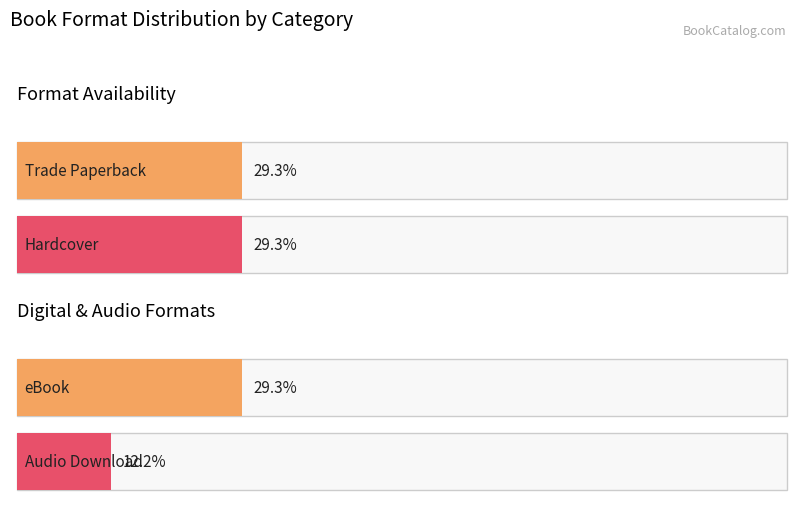

How many distinct data groups are displayed?

1